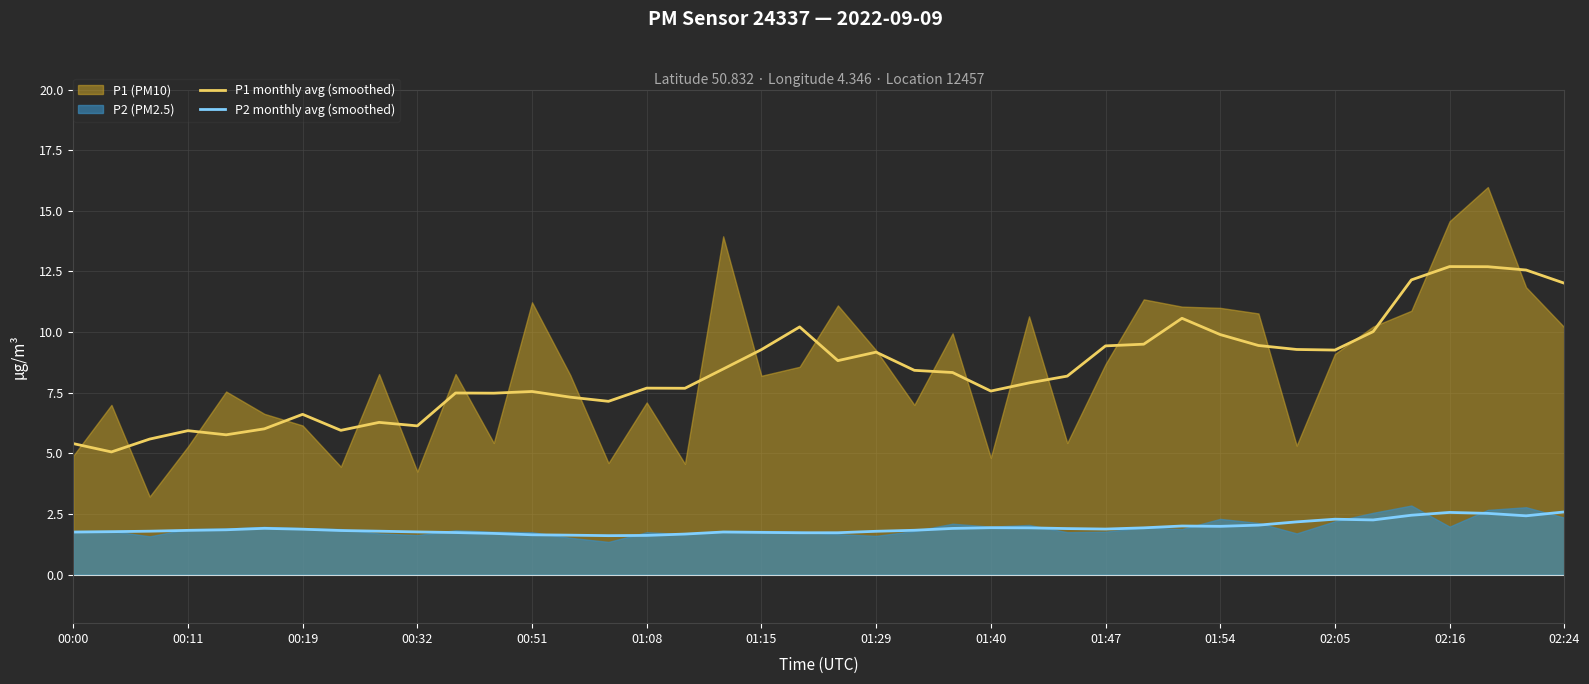

True or false: P1 monthly avg (smoothed) and P2 monthly avg (smoothed) cross at least once.

False